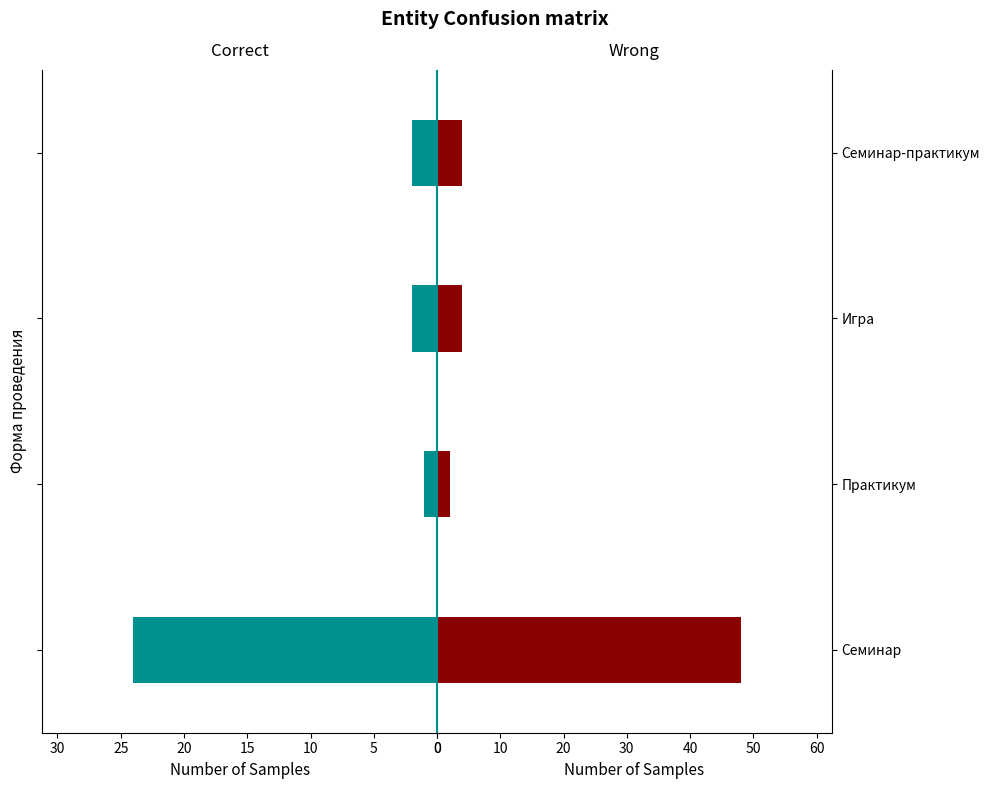

At Практикум, list the series in order from smallest to largest.

Correct, Wrong